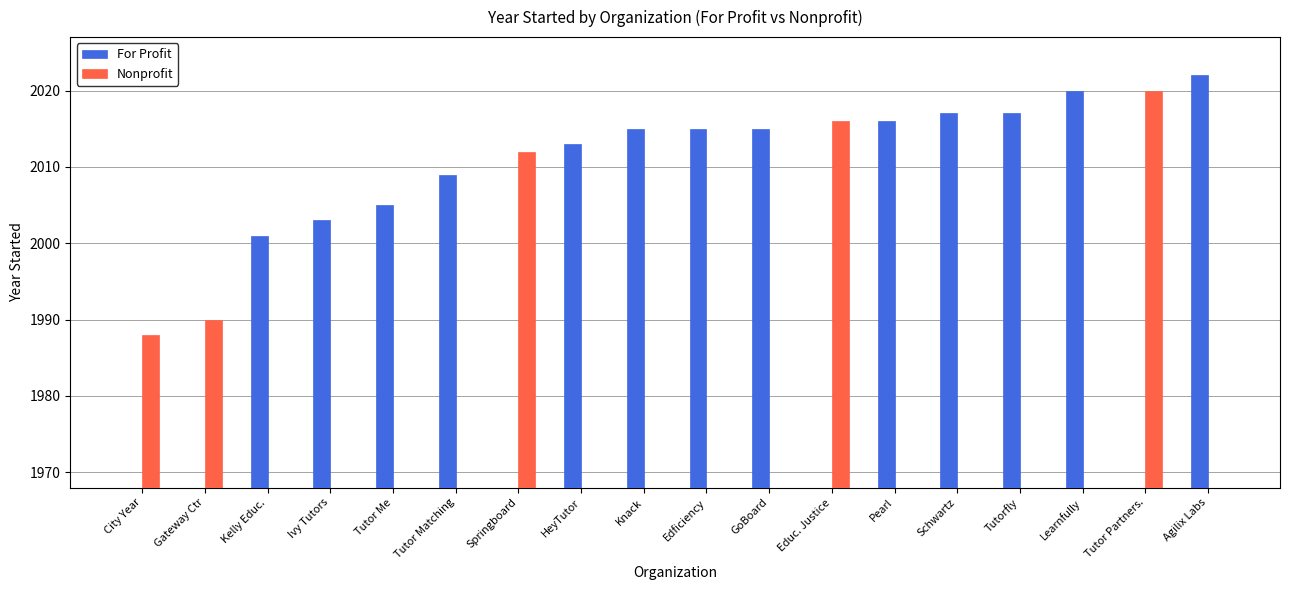

At how many categories does at least one series exceed 98?

18